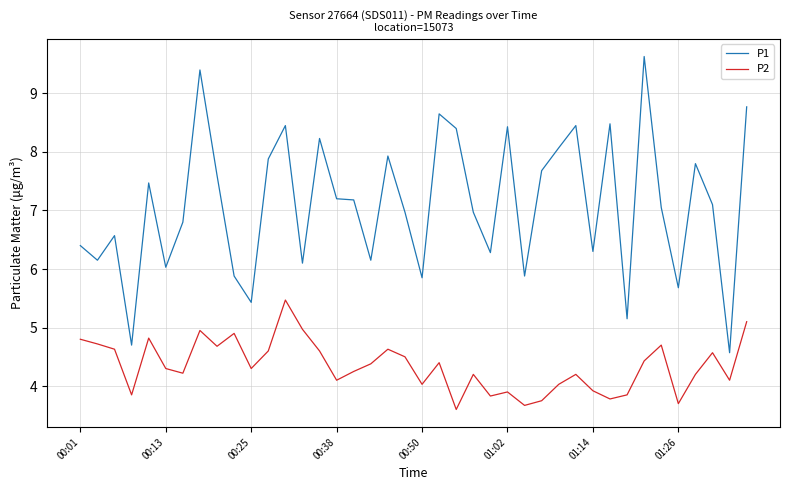

True or false: P1 and P2 cross at least once.

False